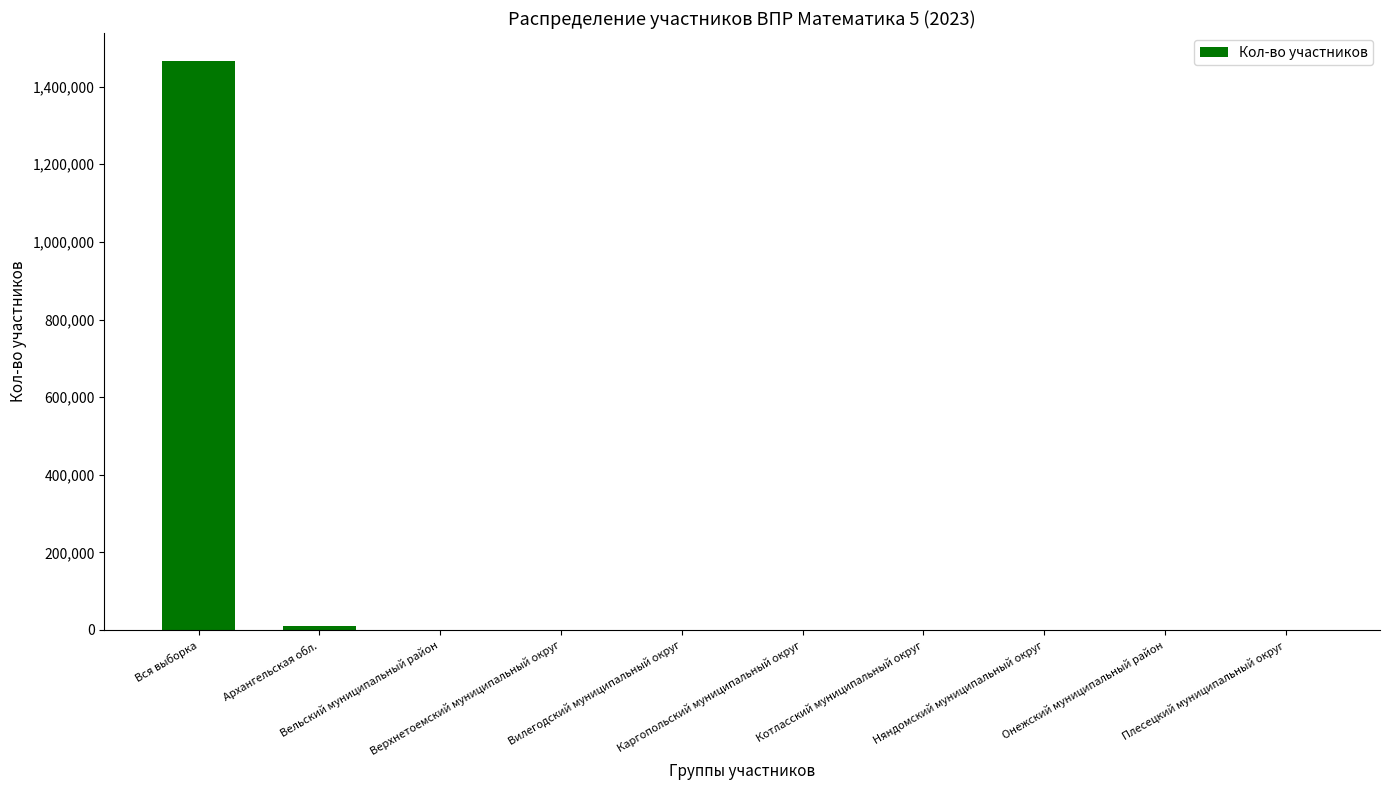

What is the difference between the values at Каргопольский муниципальный округ and Вилегодский муниципальный округ?

100